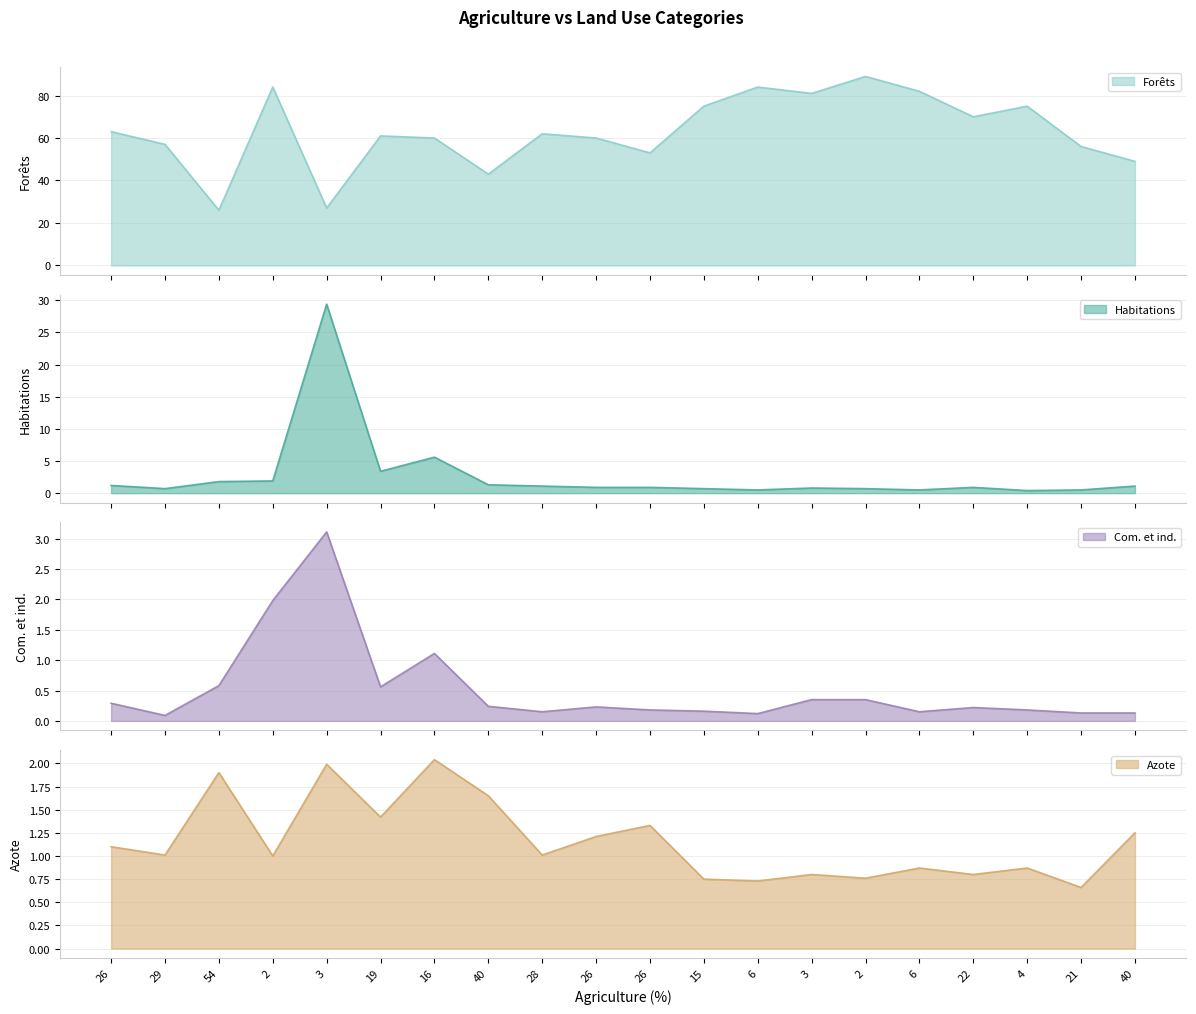

At which category does Com. et ind. (line) reach its first local peak?

3